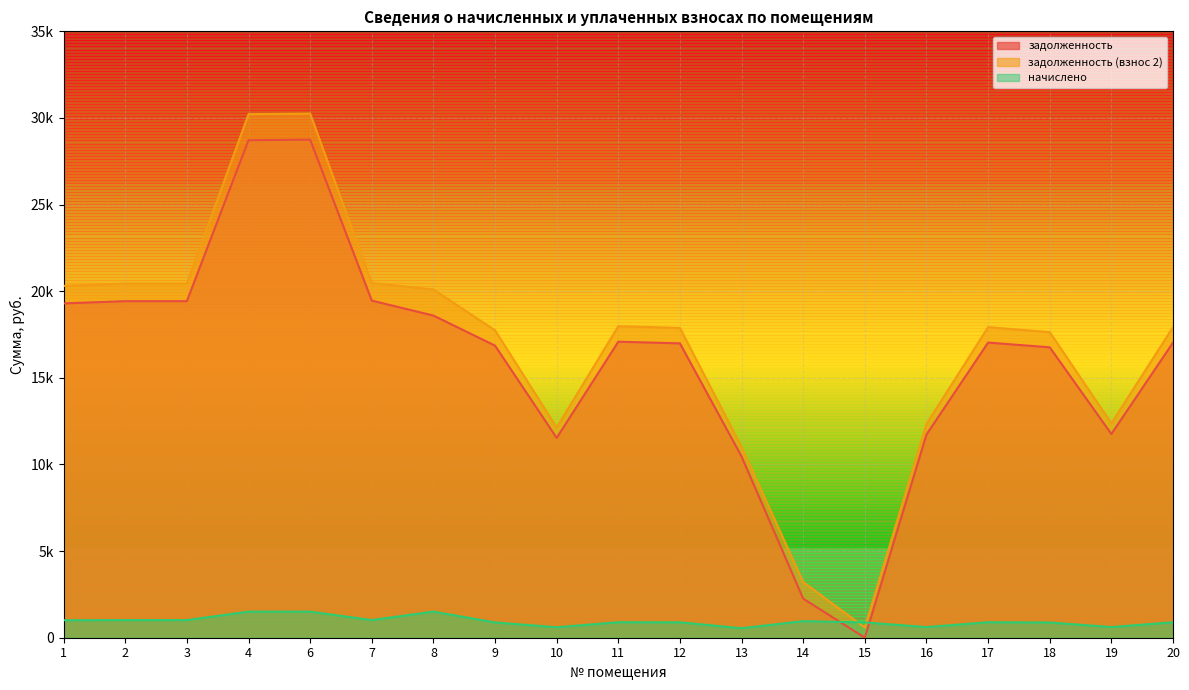

Rank the series at 20 from lowest to highest value.

начислено, задолженность, задолженность (взнос 2)